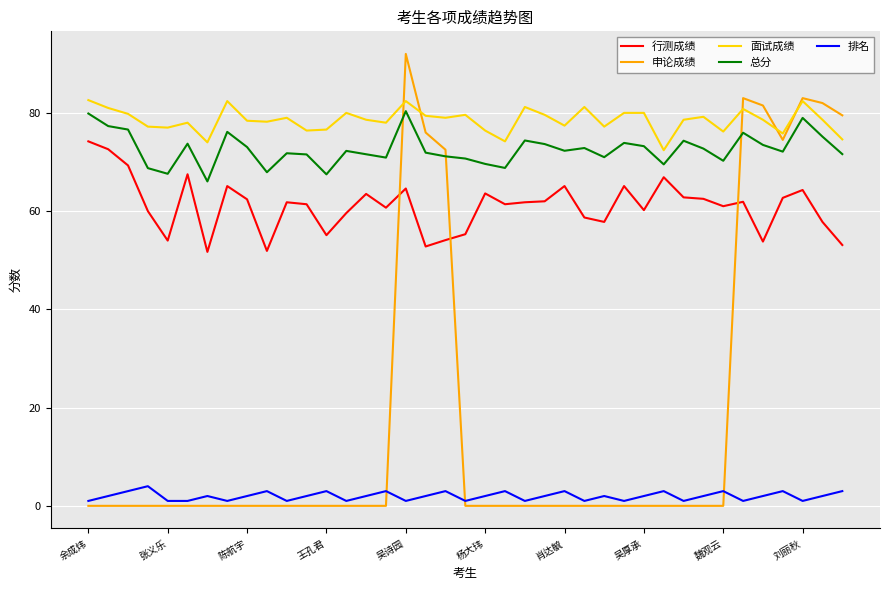

In 行测成绩, how many points are higher than both neighbors (excluding endpoints)?

11